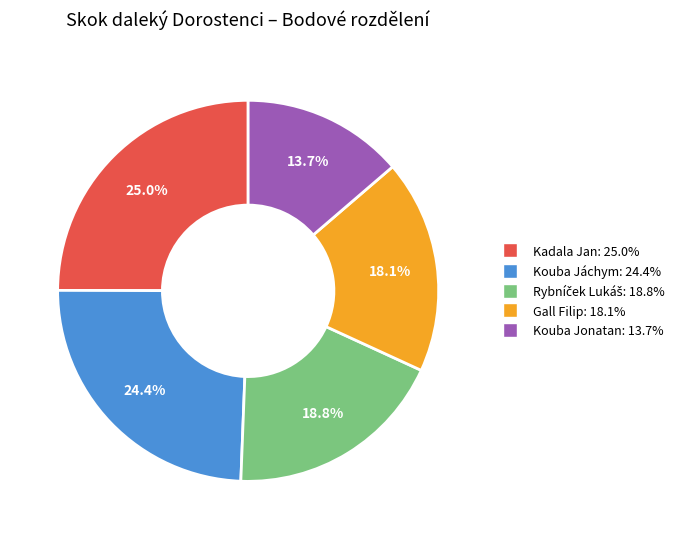

Does Gall Filip represent more than half of the total?

No